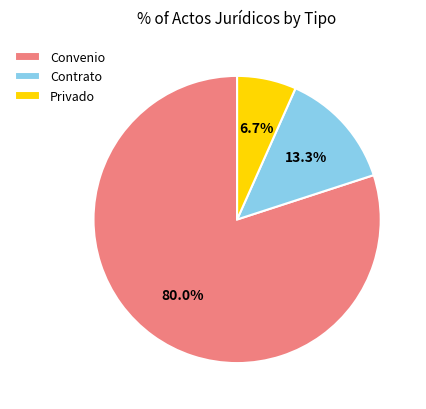

Which has a higher value, Privado or Contrato?

Contrato